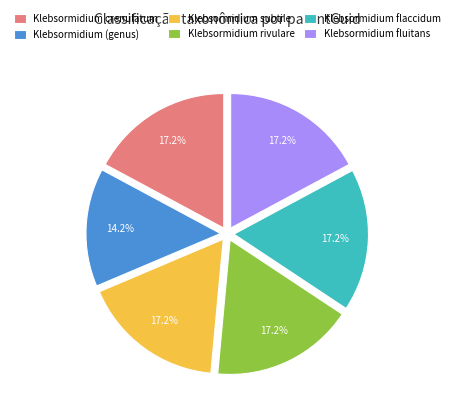

To the nearest percent, what is the difference between the largest and smallest slice percentages?

3%